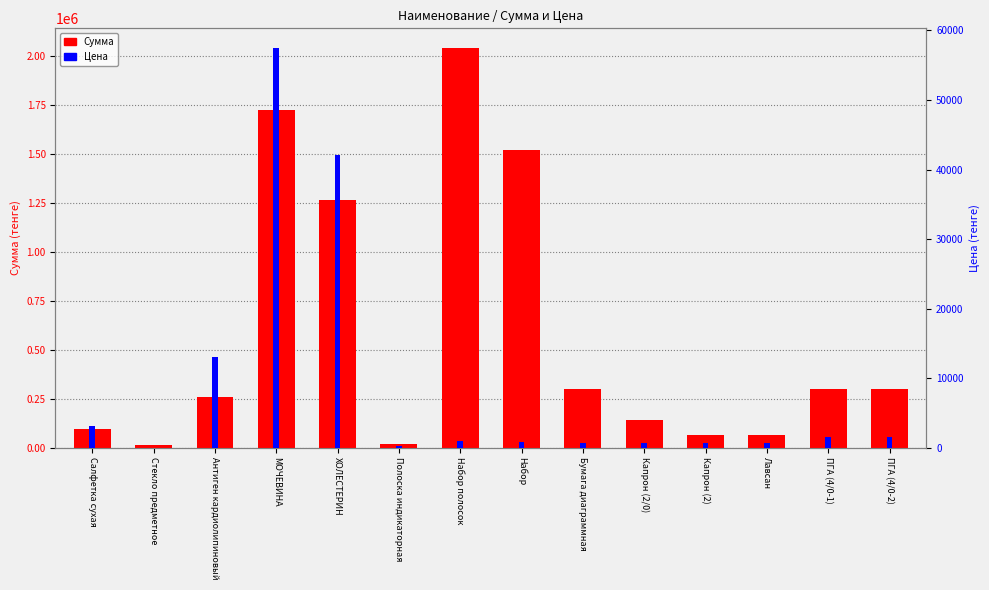

List the labels in order of Сумма value, largest first.

Набор полосок, МОЧЕВИНА, Набор, ХОЛЕСТЕРИН, Бумага диаграммная, ПГА (4/0-1), ПГА (4/0-2), Антиген кардиолипиновый, Капрон (2/0), Салфетка сухая, Капрон (2), Лавсан, Полоска индикаторная, Стекло предметное